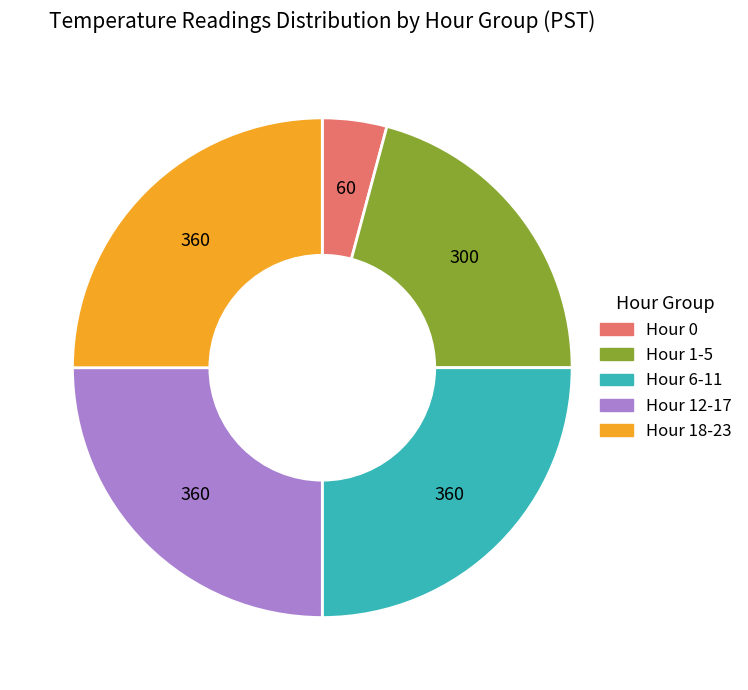

Which slice is the smallest?

Hour 0